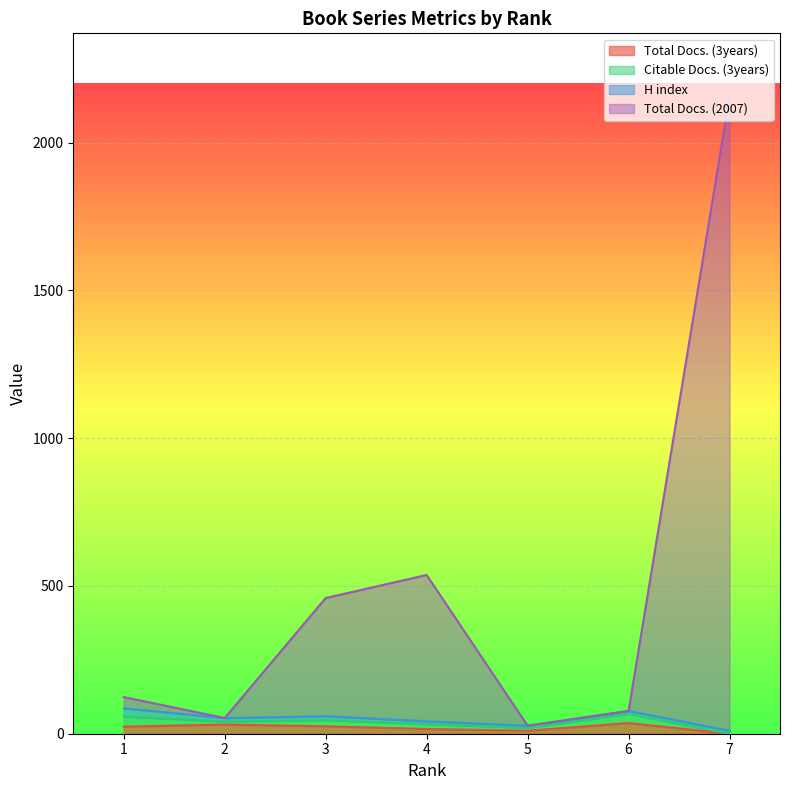

True or false: Total Docs. (2007) and Total Docs. (3years) intersect in this chart.

False